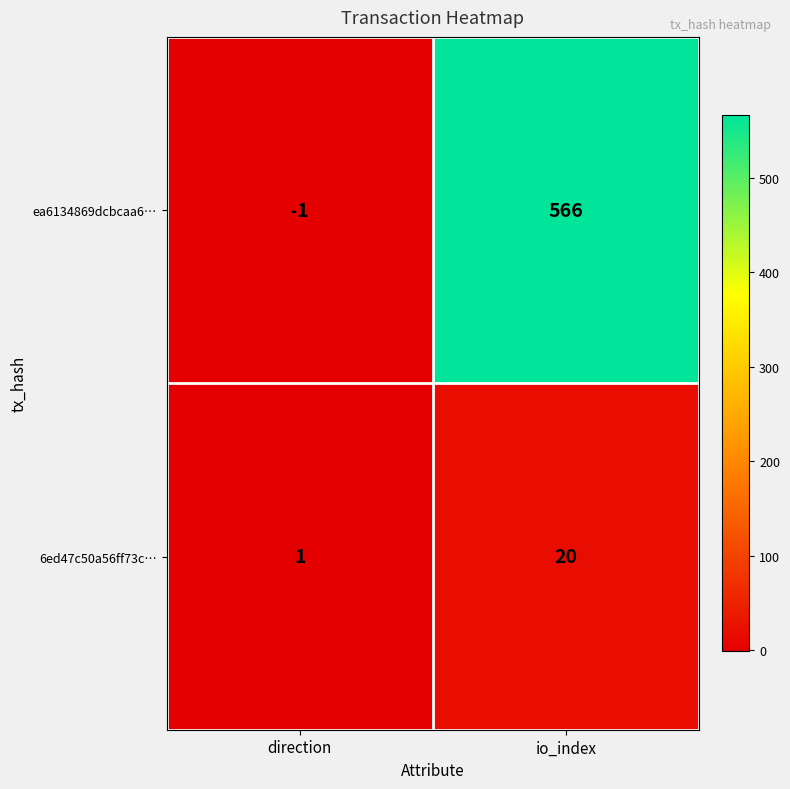

The value of 6ed47c50a56ff73c… at io_index is 20. True or false?

True